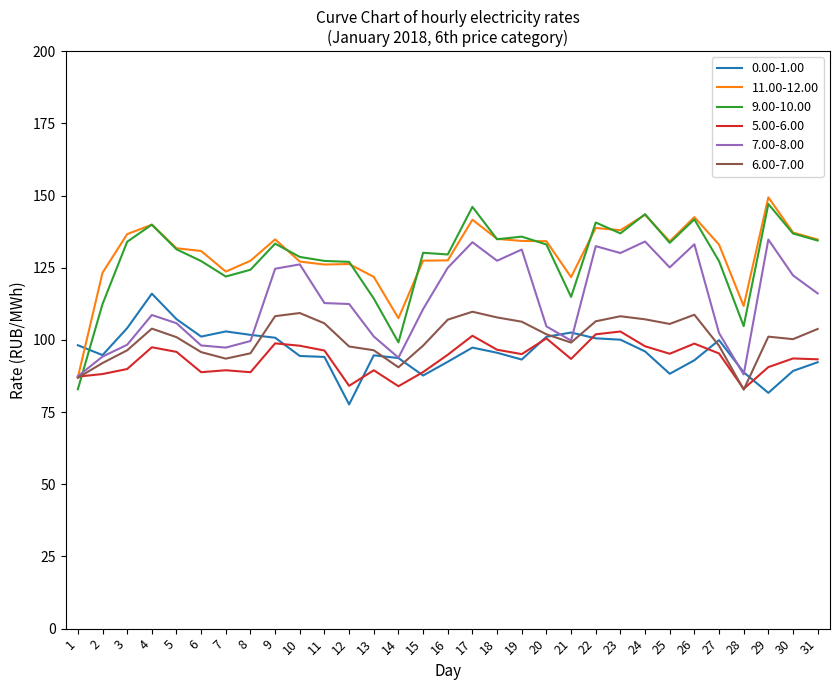

What is the sum of all 7.00-8.00 values?

3511.7